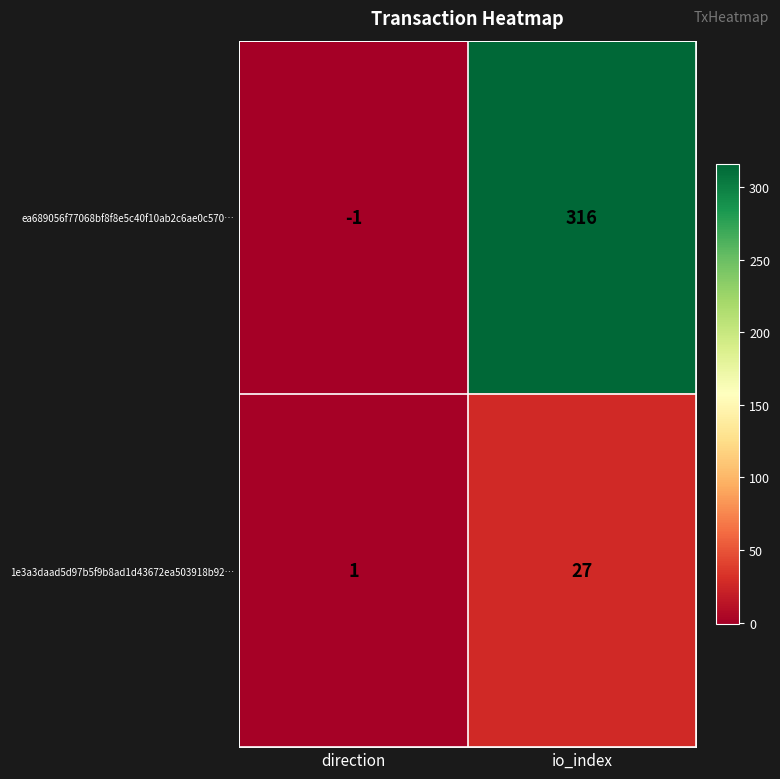

Which category has the highest value across all series?

io_index